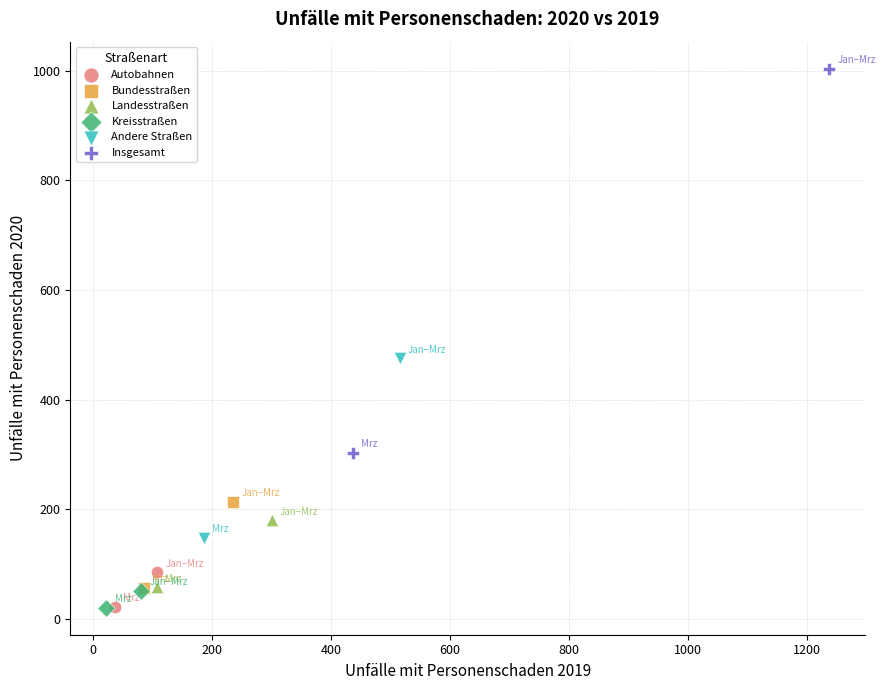

Which series reaches the maximum Y coordinate?

Insgesamt